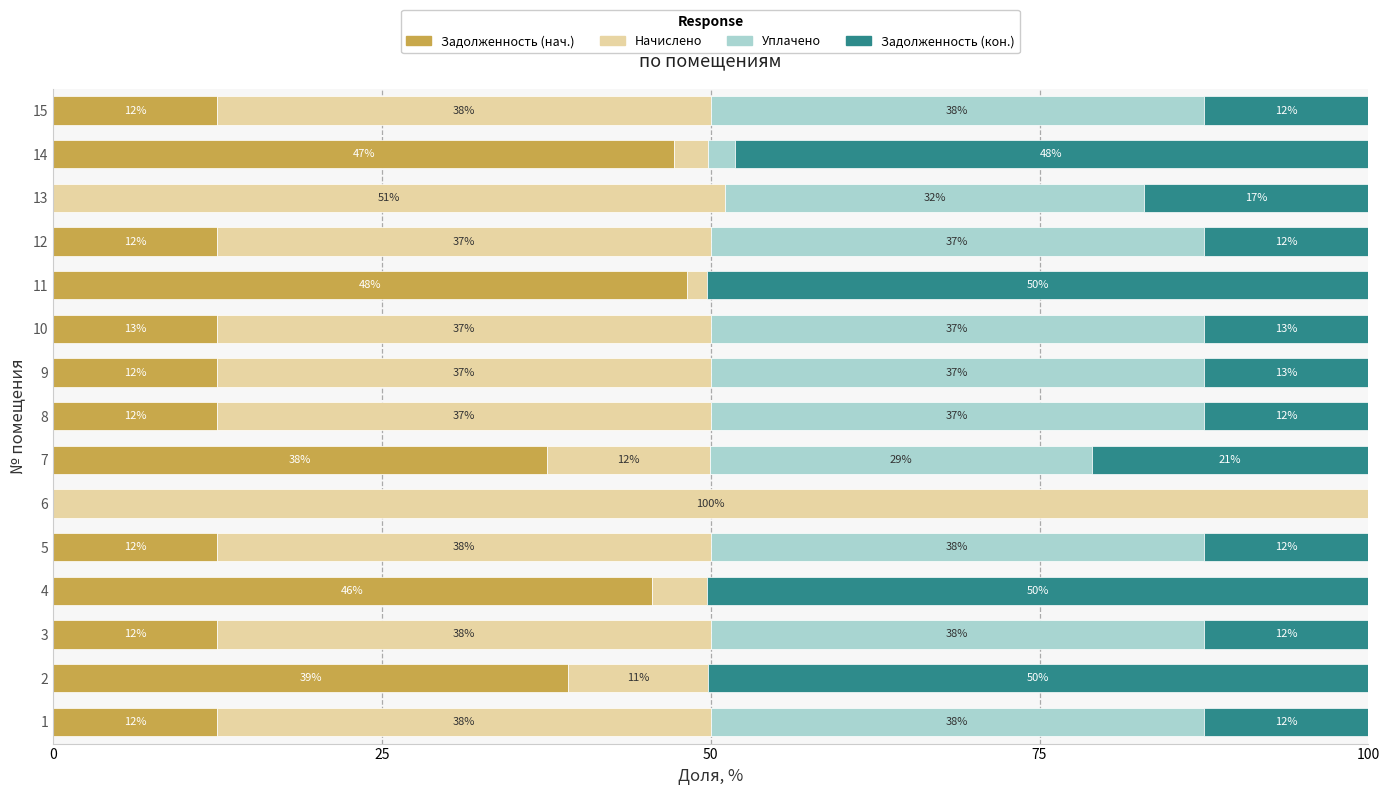

What are all the series names shown in the legend?

Задолженность (нач.), Начислено, Уплачено, Задолженность (кон.)